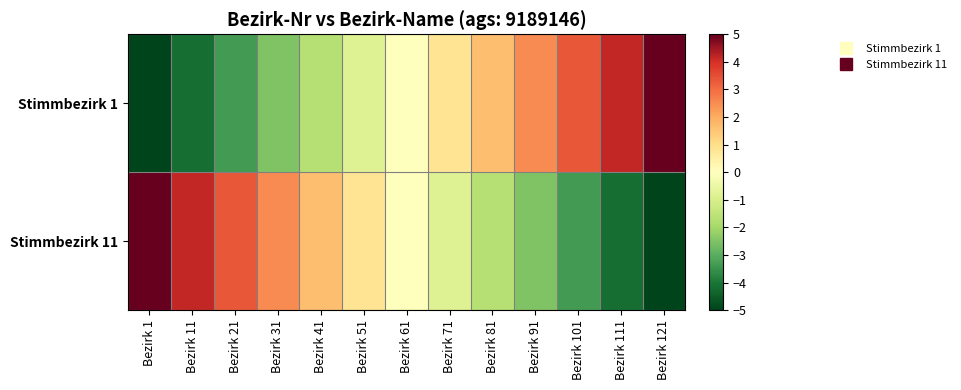

What is the maximum value shown in the chart?

5.0